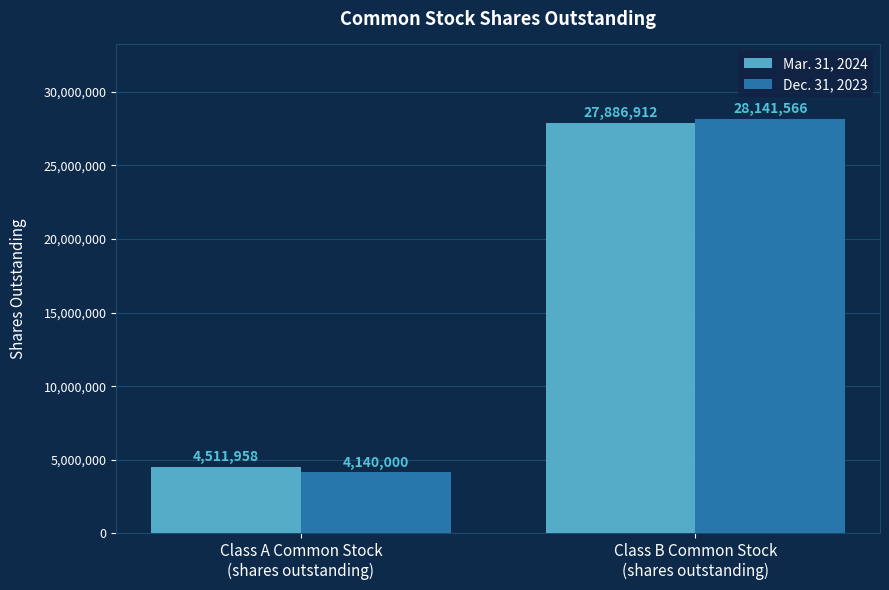

What is the sum of the Dec. 31, 2023 values at Class B Common Stock
(shares outstanding) and Class A Common Stock
(shares outstanding)?

32281566